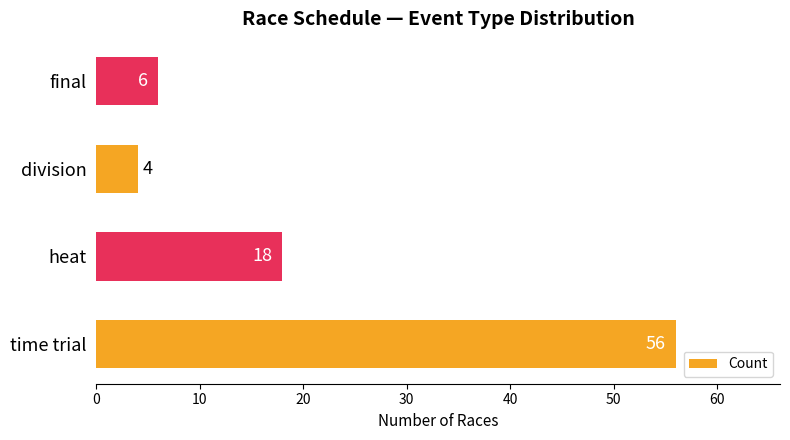

Reading bottom to top, extract all data points from this chart.

56	18	4	6